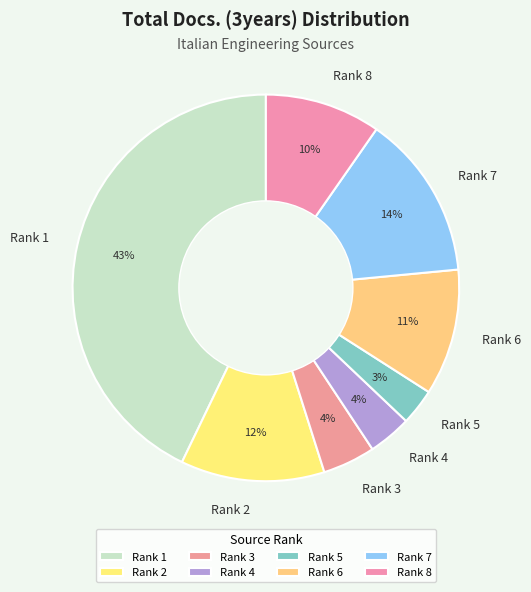

To the nearest percent, what is the difference between the largest and smallest slice percentages?

40%